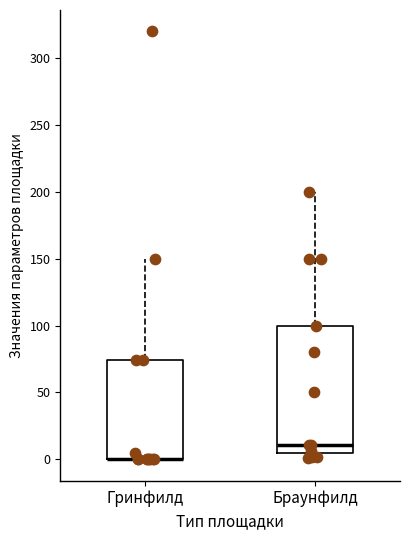

Reading left to right, transcribe this box plot: for each box, give where its median line is, the range the box spans, and where its two whiskers end, as read against the y-axis. The values are not printed on the chart, so give them approximately, as read against the axis.

Гринфилд: median 0 (drawn on the box's lower edge), box 0 to 75, whiskers 0 to 150
Браунфилд: median 10, box 5 to 100, whiskers 0 to 200